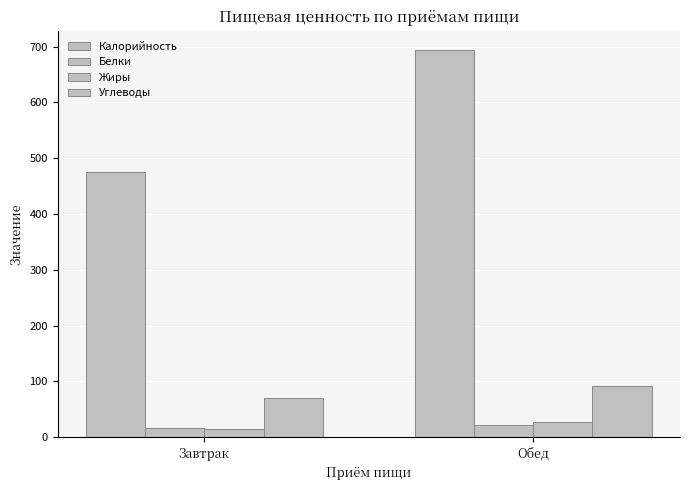

How many bars are there in each group?

4